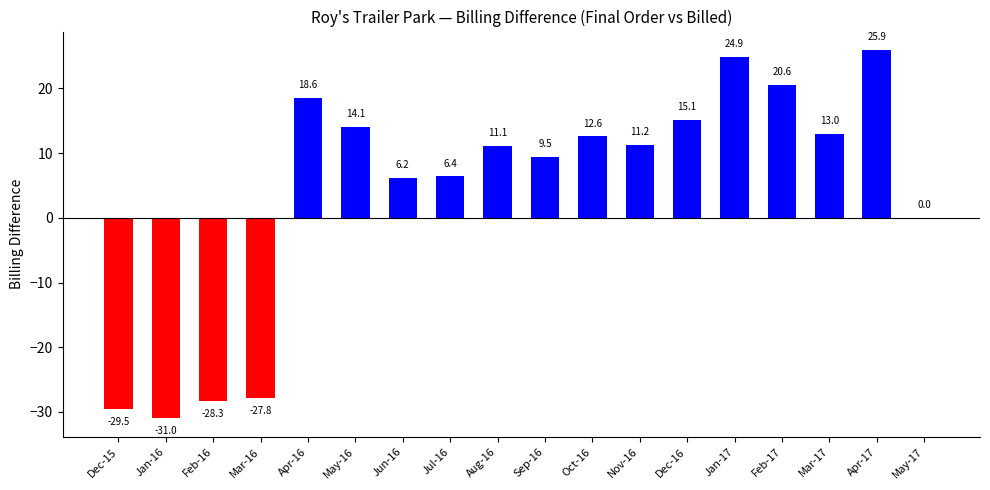

Which label corresponds to the largest value in the chart?

Apr-17